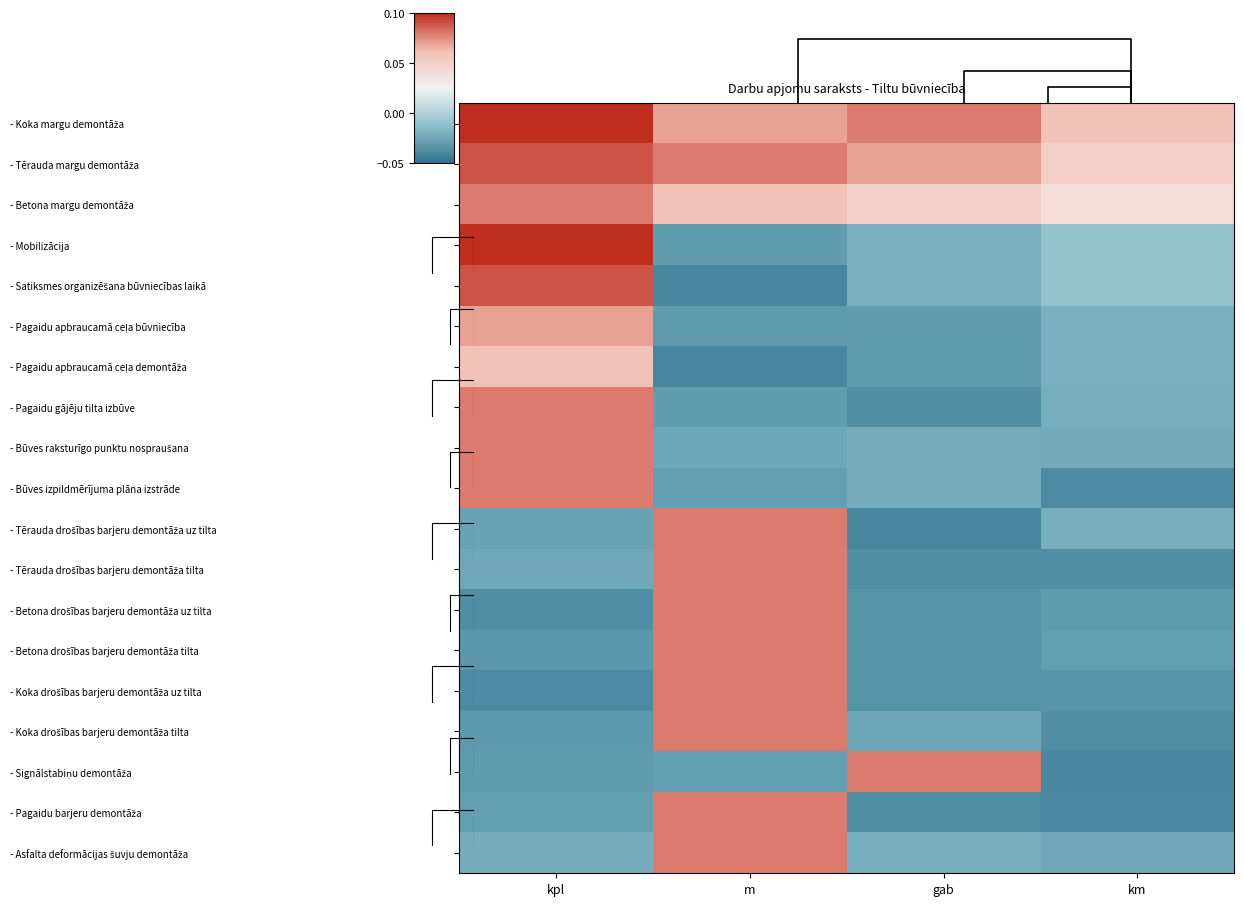

What is the greatest value displayed?

0.1